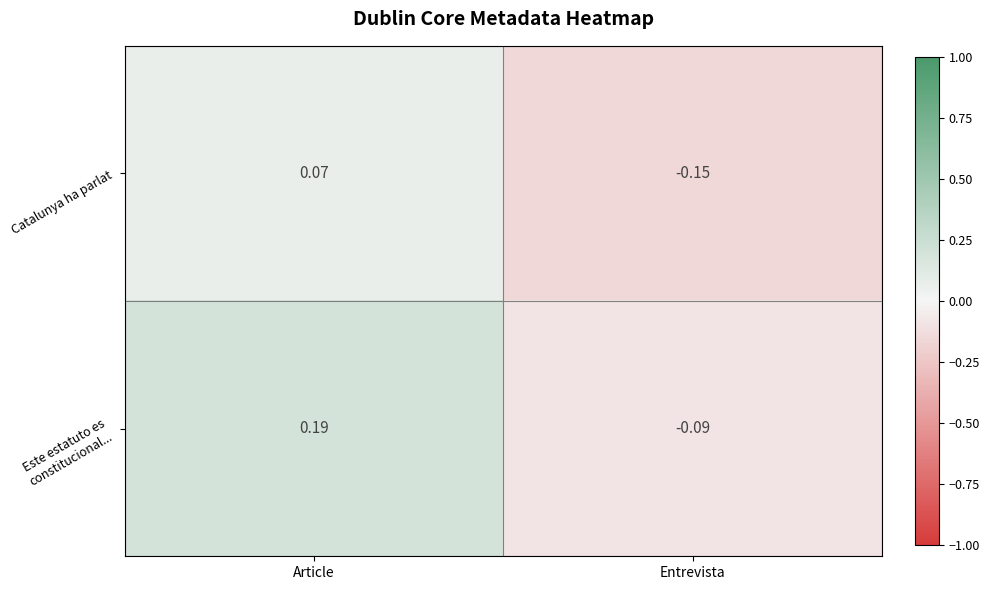

How many distinct data groups are displayed?

2